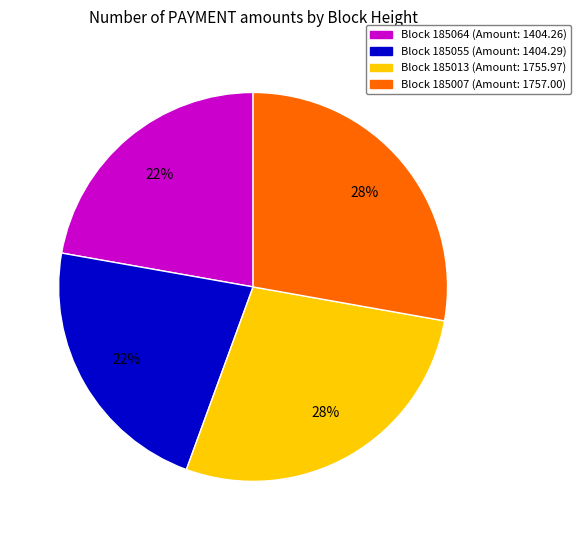

To the nearest percent, what is the difference between the largest and smallest slice percentages?

6%